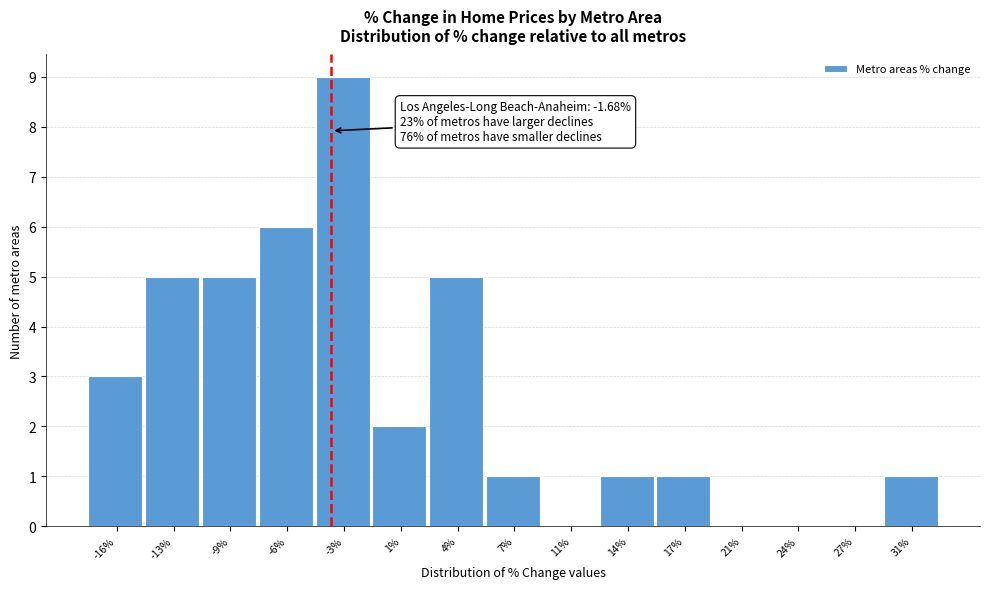

Reading left to right, transcribe all the data shown in this chart.

-16%=3	-13%=5	-9%=5	-6%=6	-3%=9	1%=2	4%=5	7%=1	11%=0	14%=1	17%=1	21%=0	24%=0	27%=0	31%=1